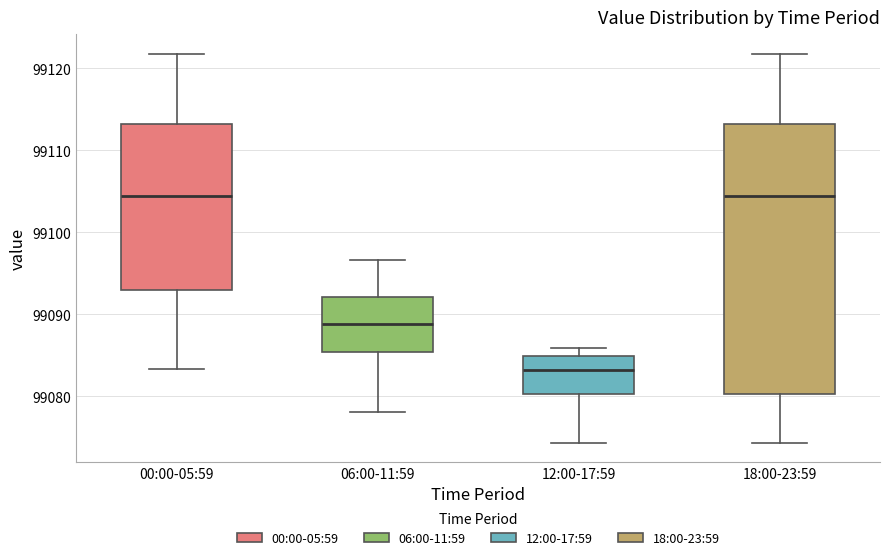

Where does the median line of the box for 12:00-17:59 sit on the y-axis? The values are not printed on the chart, so give them approximately, as read against the axis.

99083